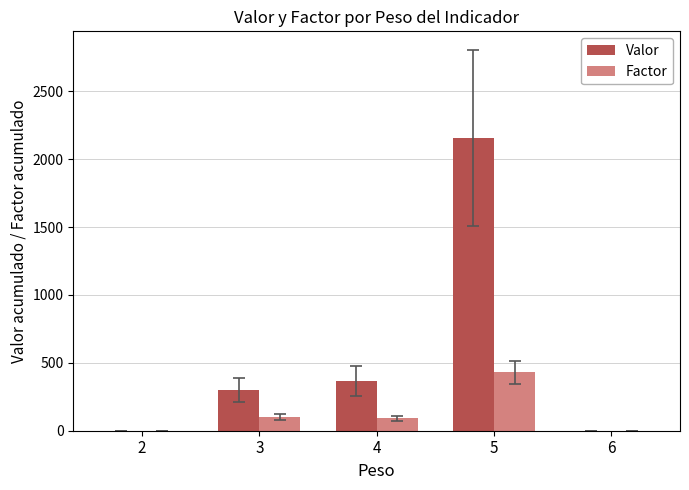

What is the maximum value shown in the chart?

2155